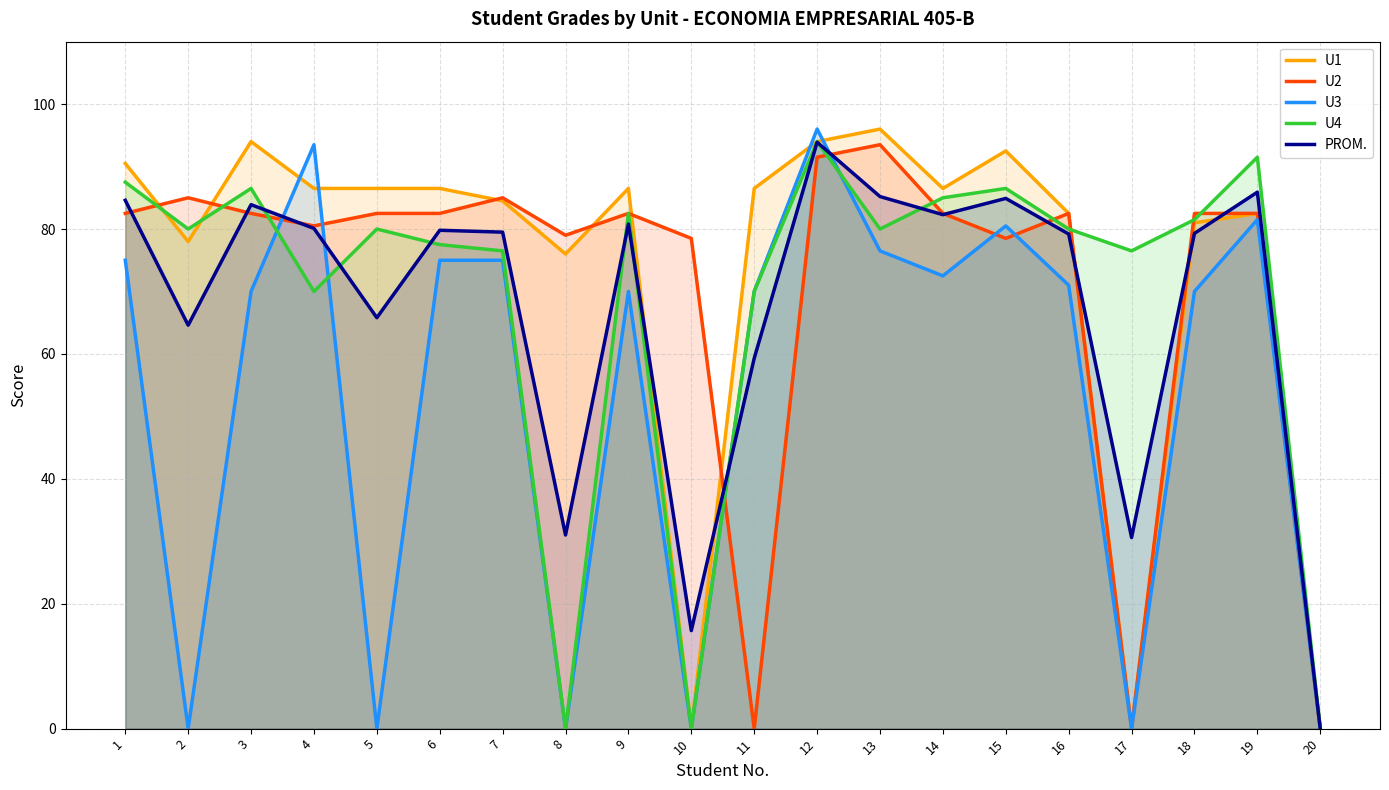

What is the difference between the U3 values at 5 and 19?

81.5